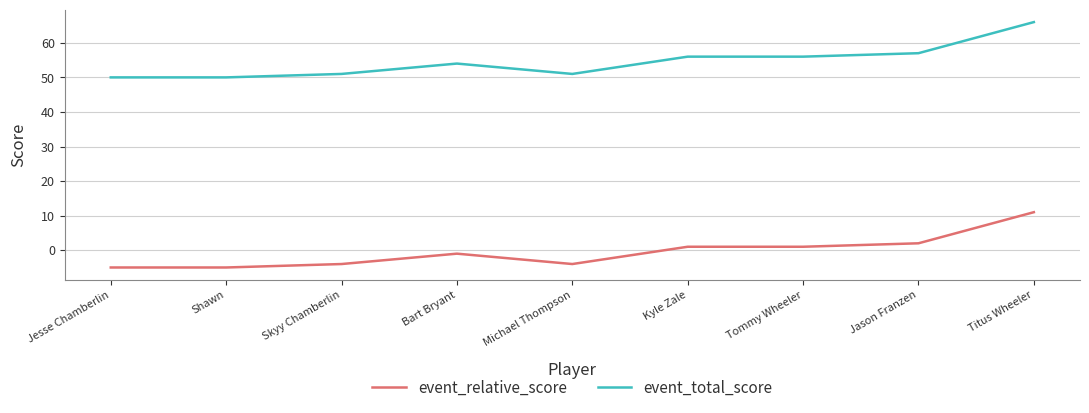

True or false: event_relative_score and event_total_score intersect in this chart.

False